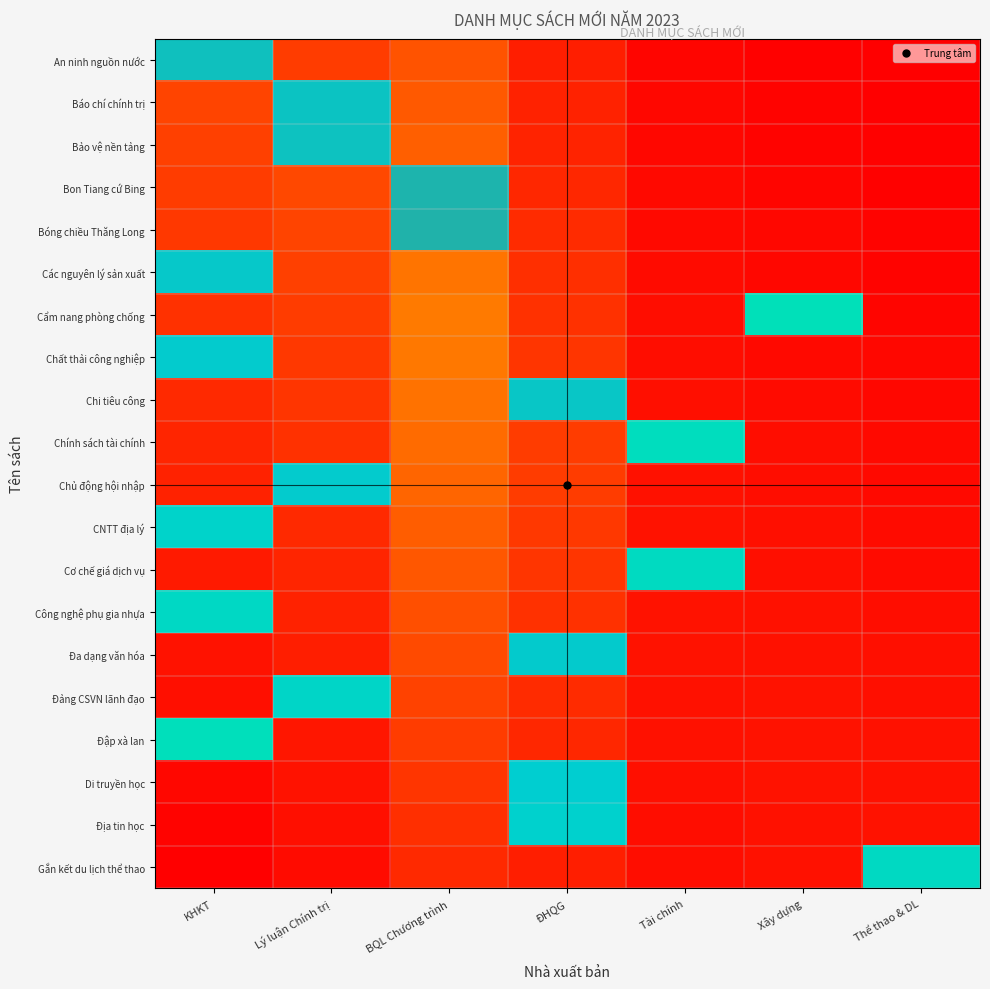

How many data points does each series have?

7